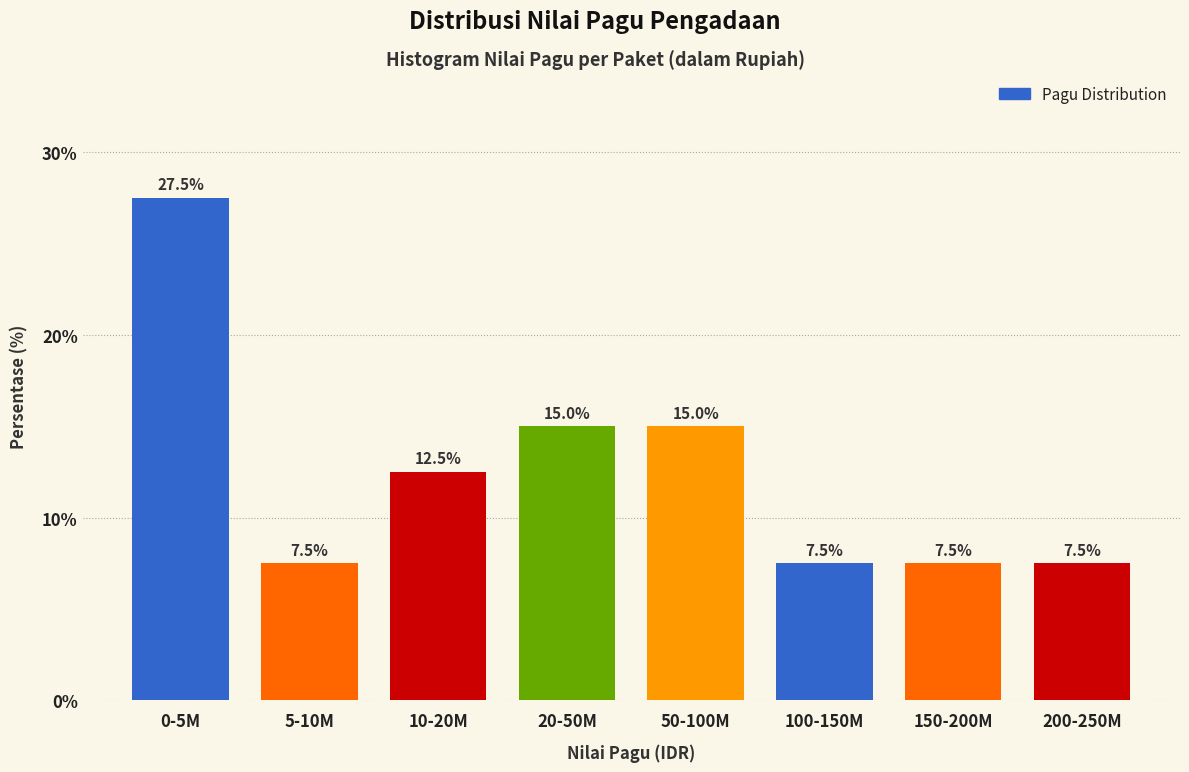

Reading left to right, transcribe all the data shown in this chart.

0-5M=27.5	5-10M=7.5	10-20M=12.5	20-50M=15.0	50-100M=15.0	100-150M=7.5	150-200M=7.5	200-250M=7.5